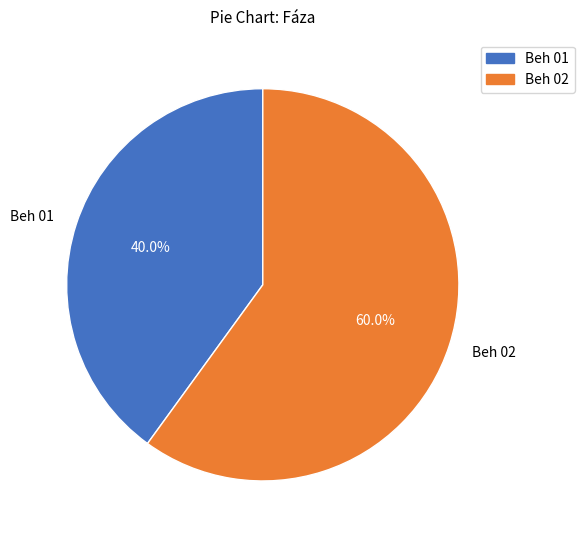

Rank the categories by value from lowest to highest.

Beh 01, Beh 02